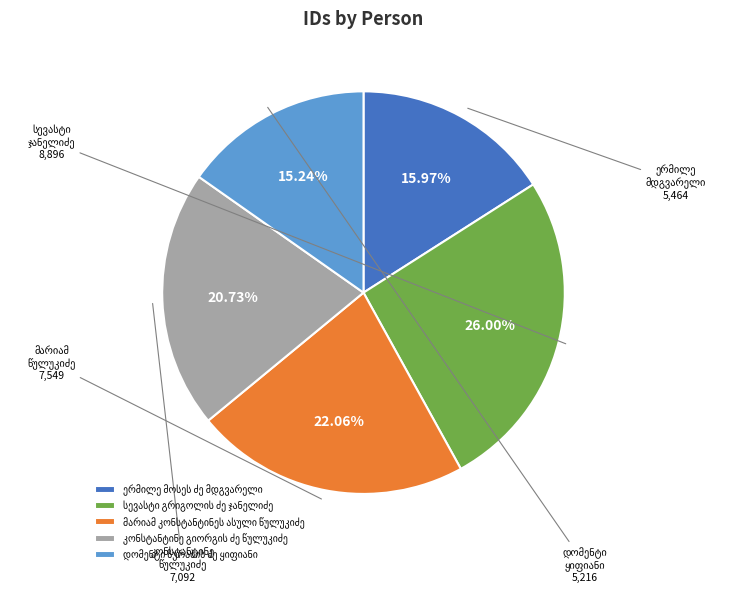

Is there any slice that represents more than half of the pie?

No